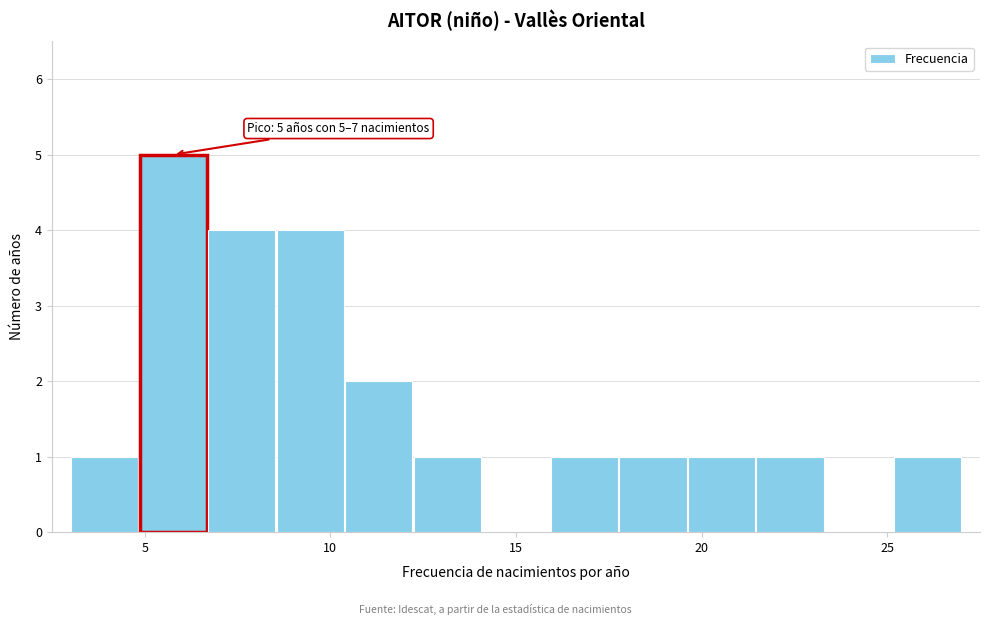

Read against the x-axis, roughly where is the centre of the tallest bar?

6.0